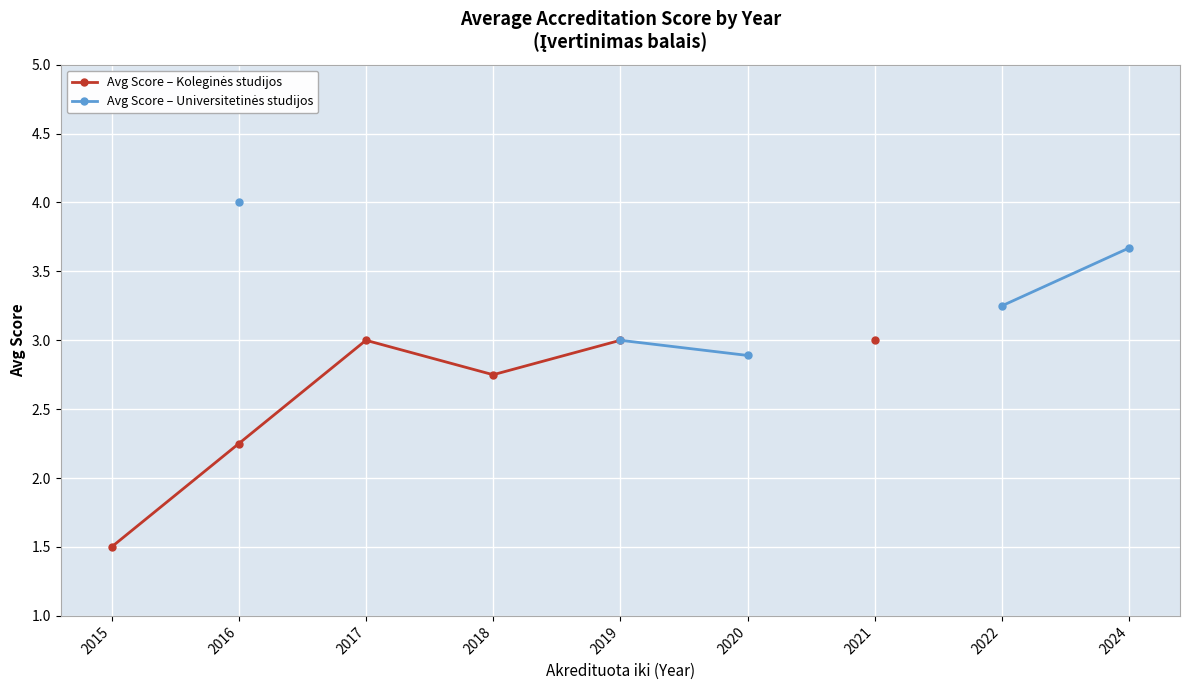

Between 2015 and 2019, which series saw the biggest shift?

Avg Score – Koleginės studijos